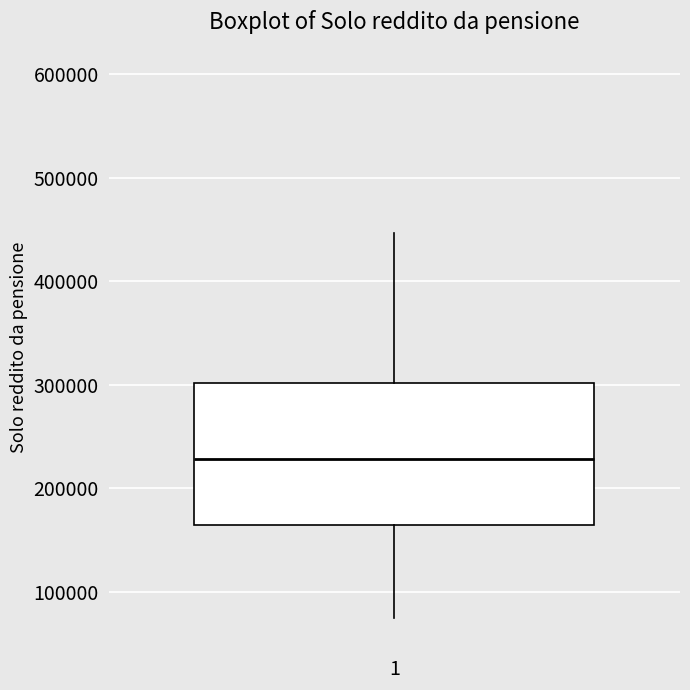

Where is the upper edge of the box at x = 1 on the y-axis? The values are not printed on the chart, so give them approximately, as read against the axis.

300000